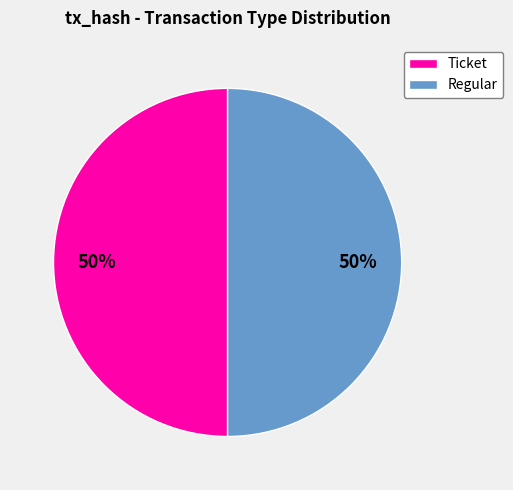

What is the ratio of the value at Ticket to the value at Regular?

1.0